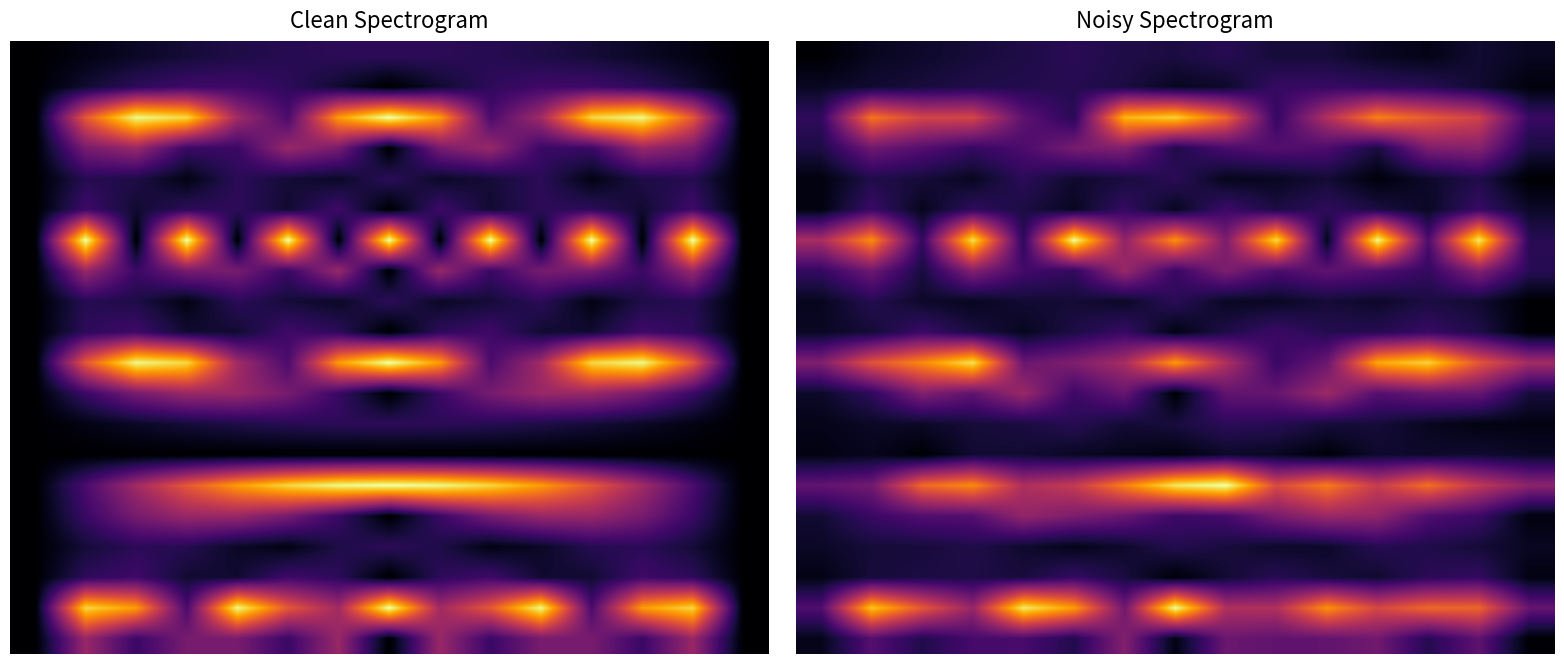

What is the total value across all series at 11?

467.4